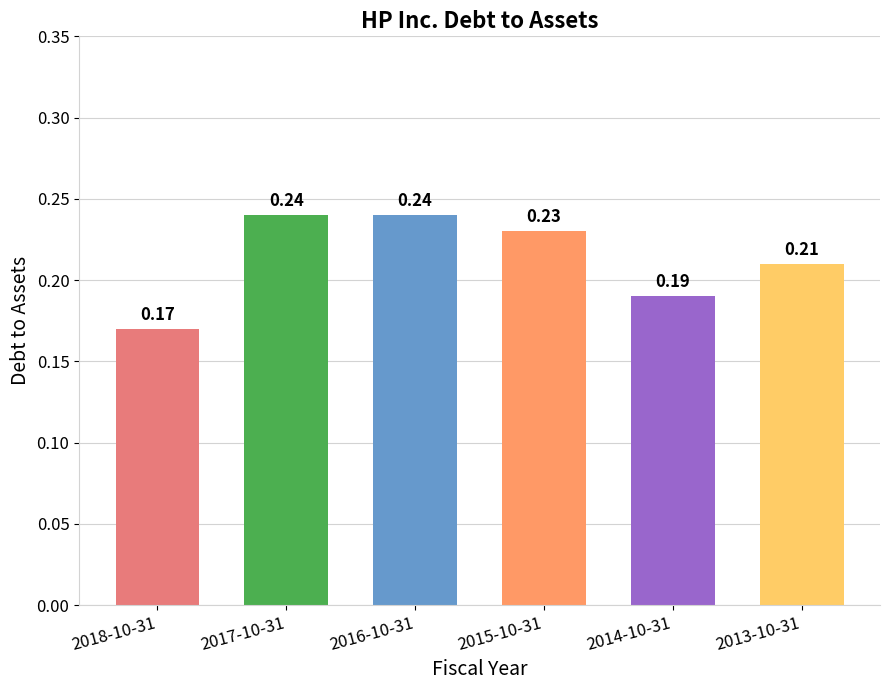

What is the label of the 3rd bar from the right?

2015-10-31